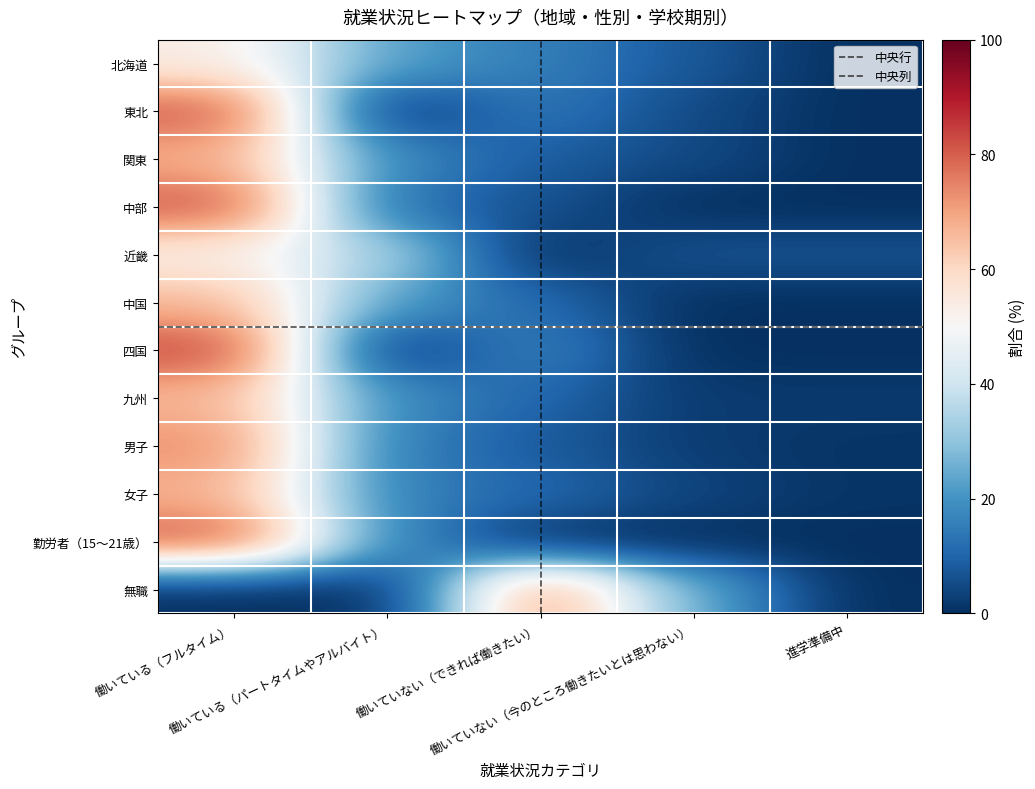

At which label does 近畿 reach its minimum?

働いていない（できれば働きたい）